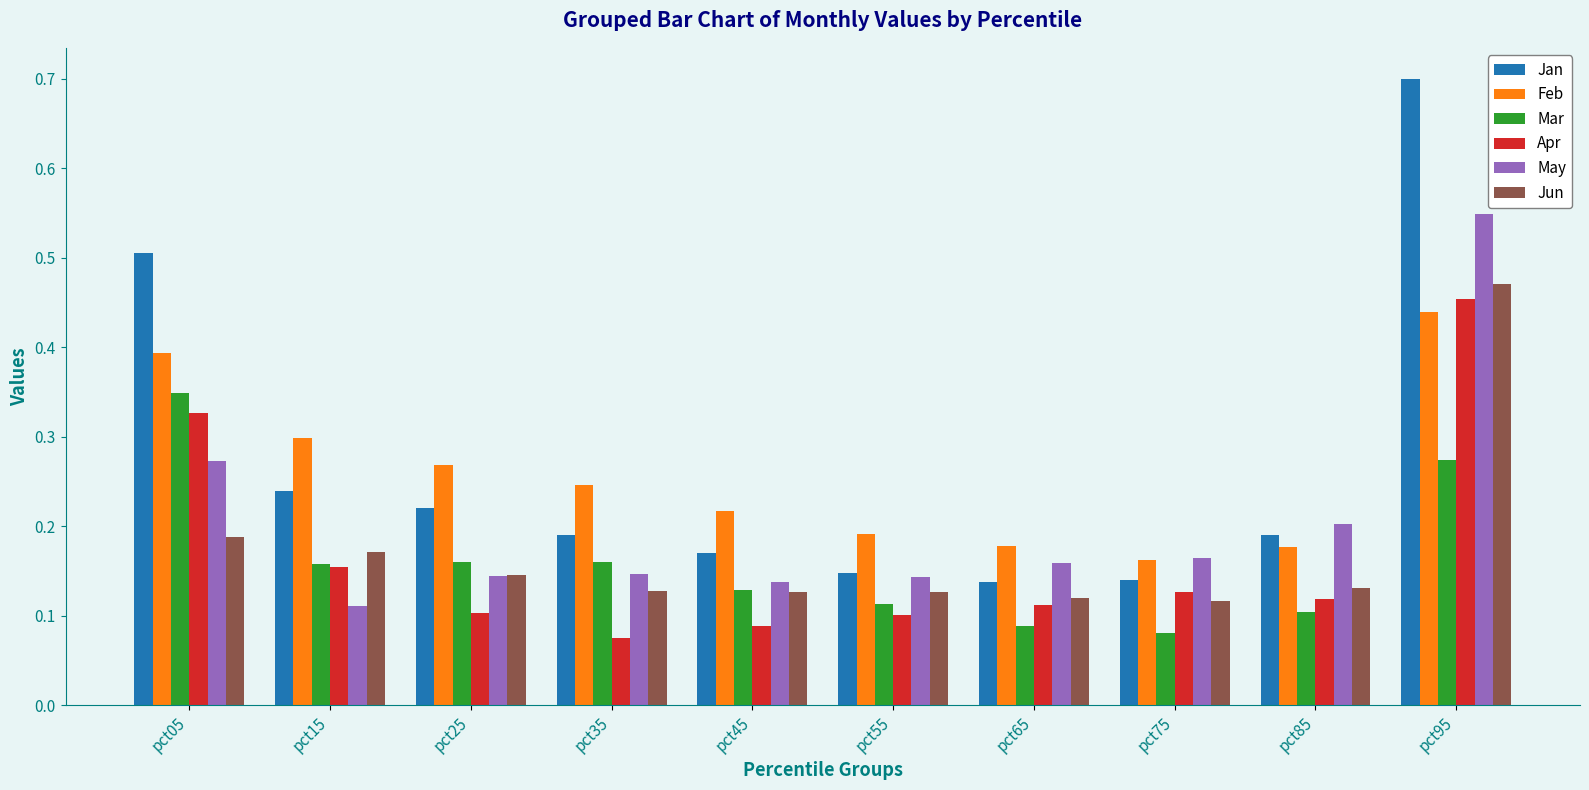

List the series in order of their peak value, lowest first.

Mar, Feb, Apr, Jun, May, Jan